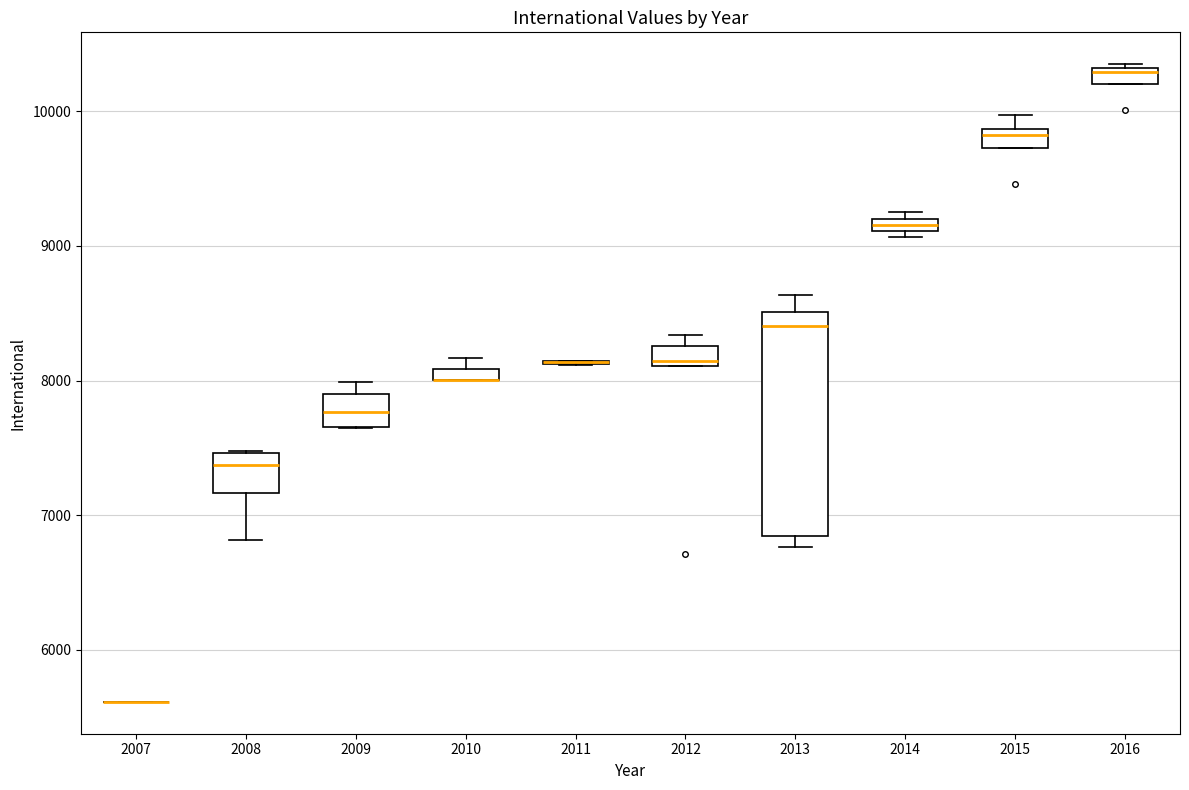

Comparing the boxes themselves (not the whiskers), which one is the tallest?

2013